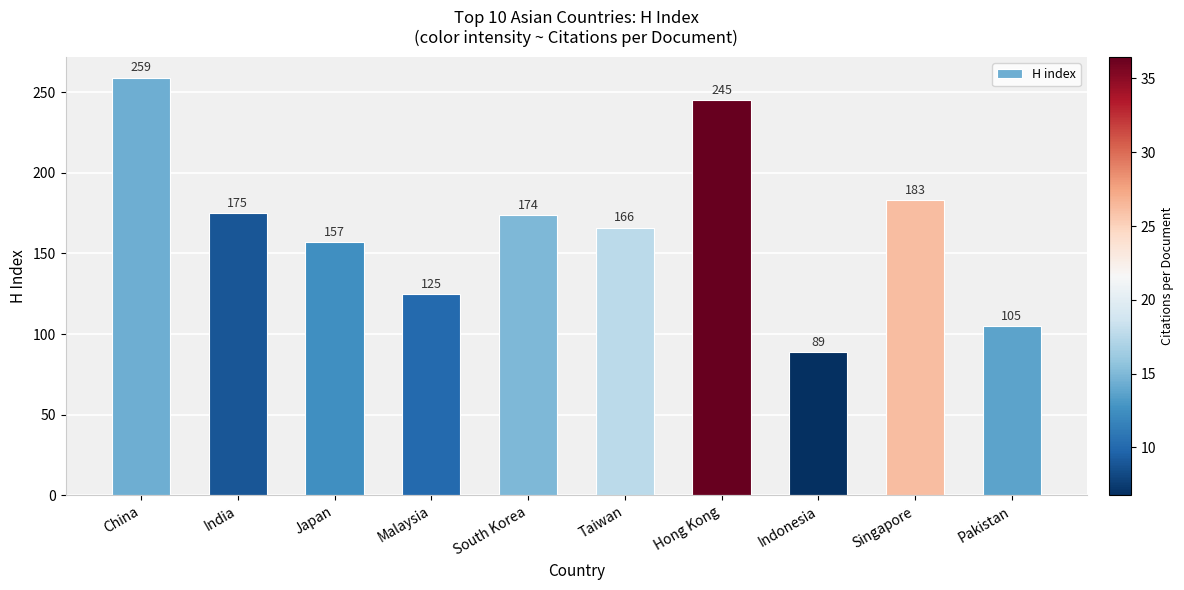

What value does the data have at Taiwan?

166